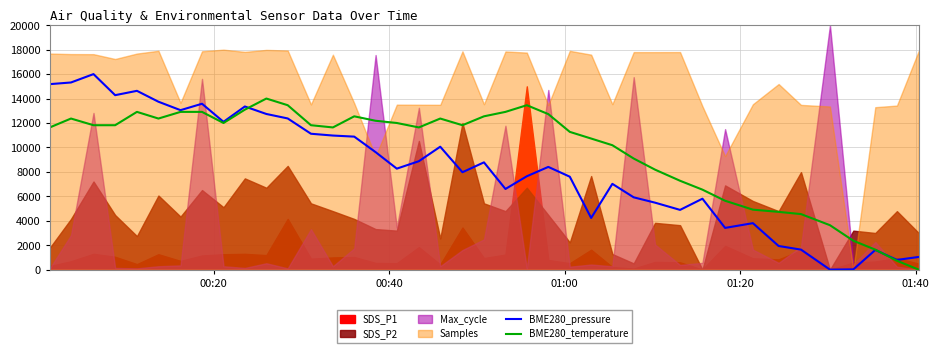

How many values in the BME280_temperature series are below 11818?

19